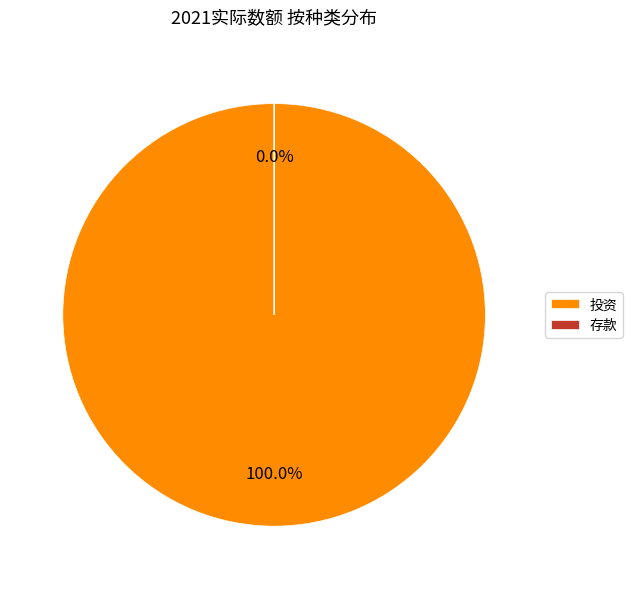

Combined, what portion of the pie is 投资 and 存款?

100.0%